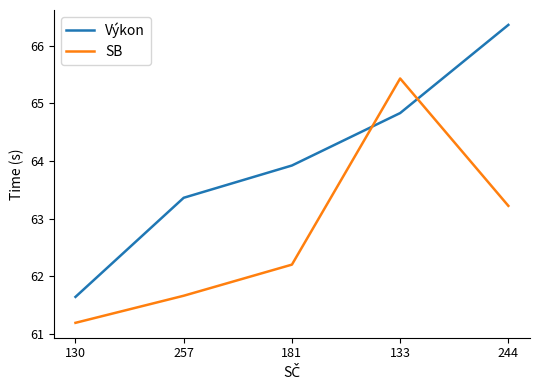

What is the sum of all SB values?

313.7